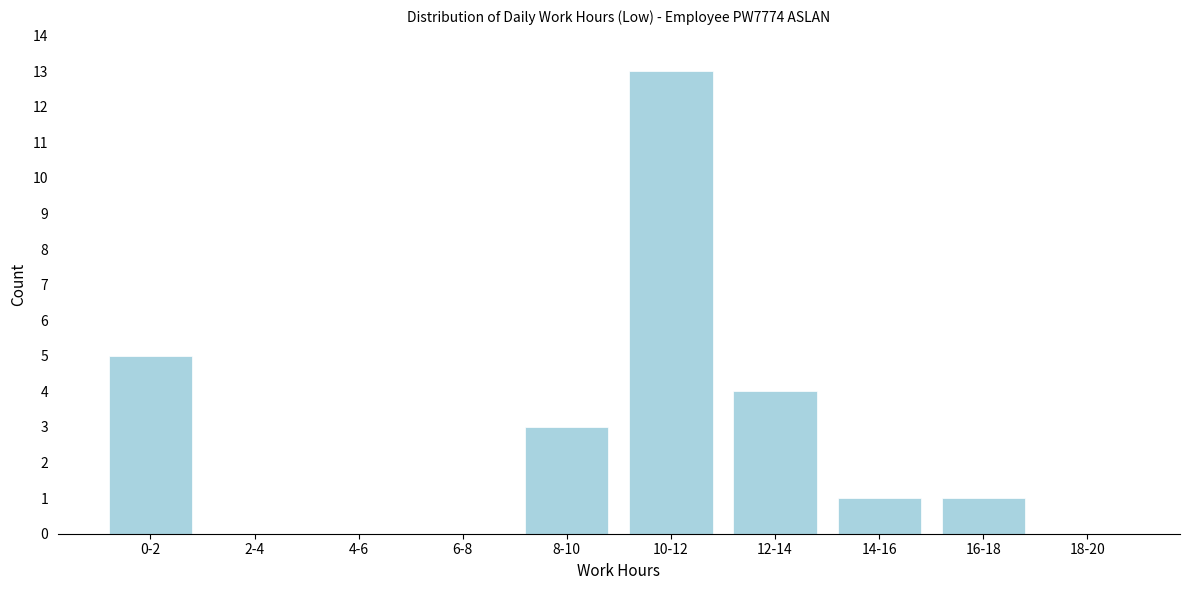

Reading right to left, what are all the values shown in this chart?

18-20=0	16-18=1	14-16=1	12-14=4	10-12=13	8-10=3	6-8=0	4-6=0	2-4=0	0-2=5